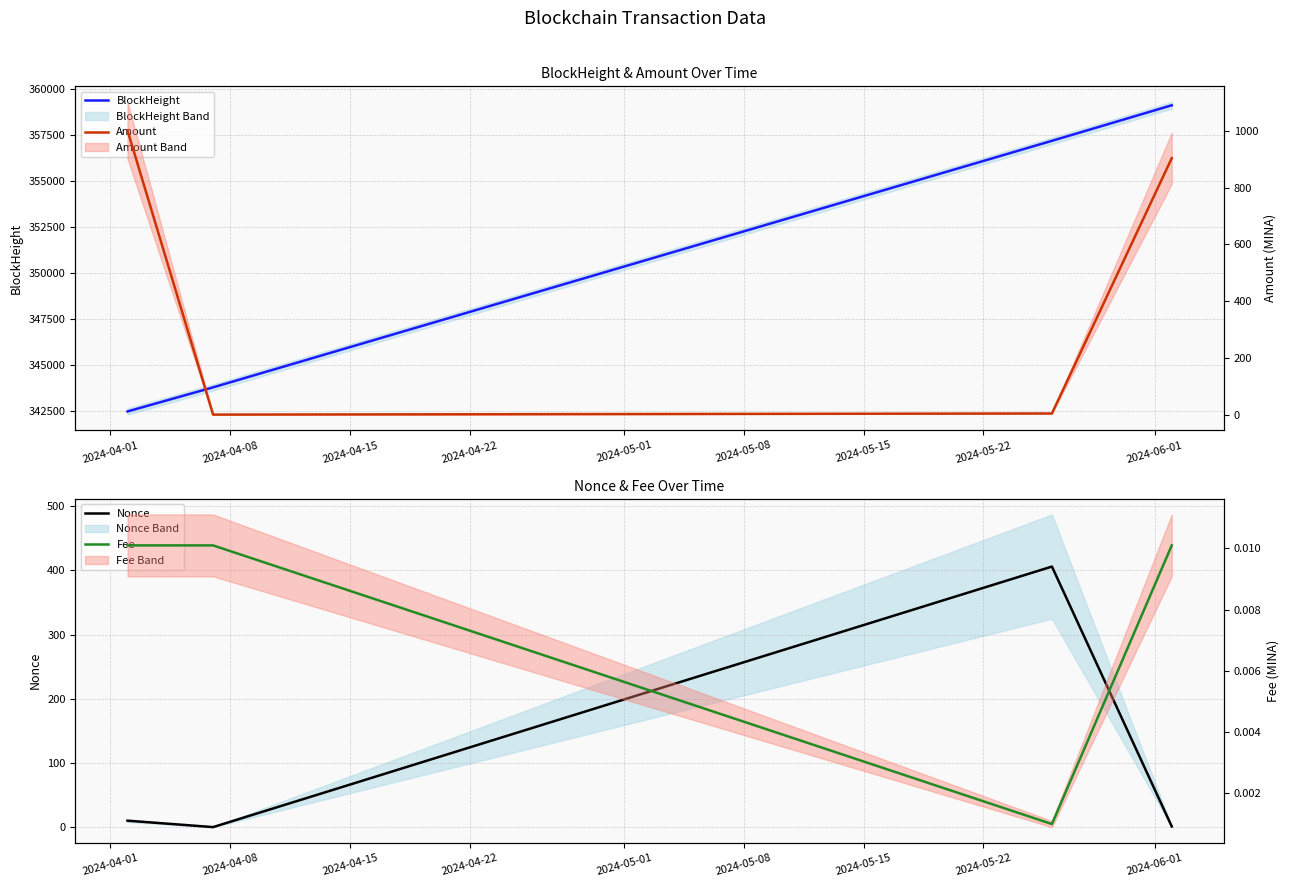

Does the chart have visible grid lines?

Yes